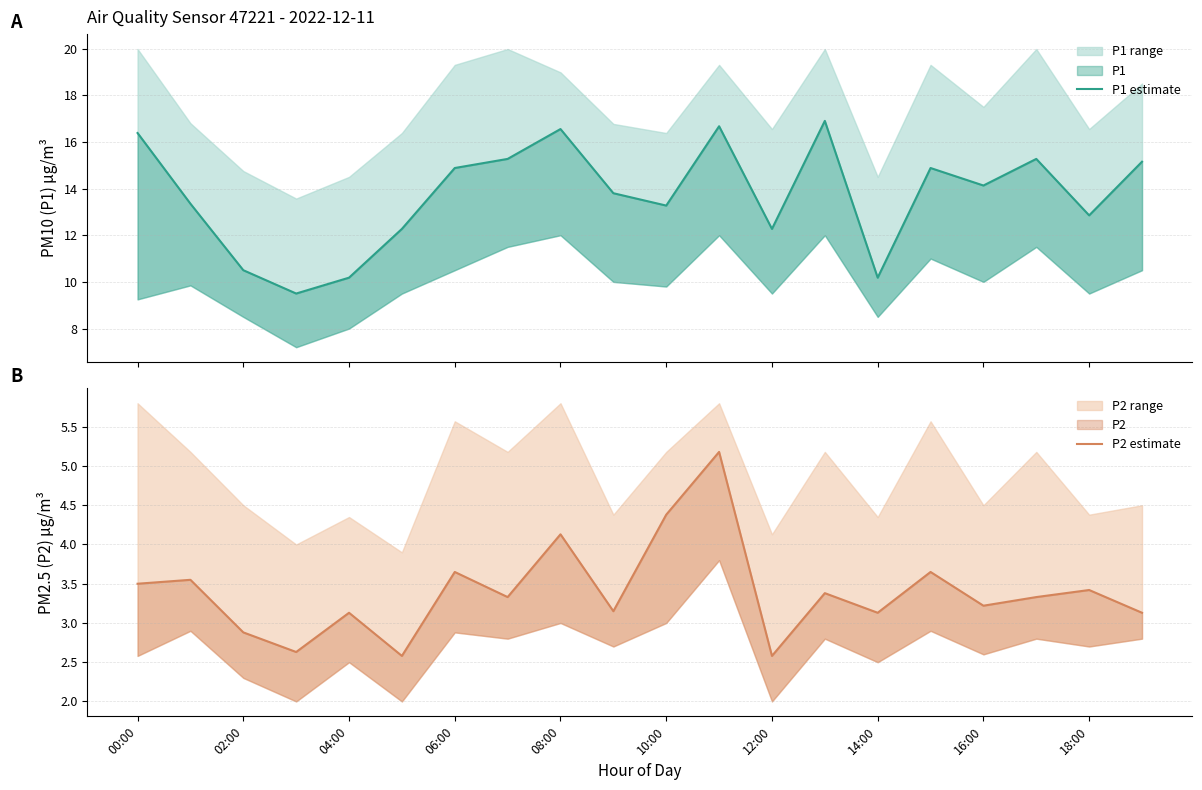

What is the difference between the maximum and minimum values in the P2 estimate series?

2.6